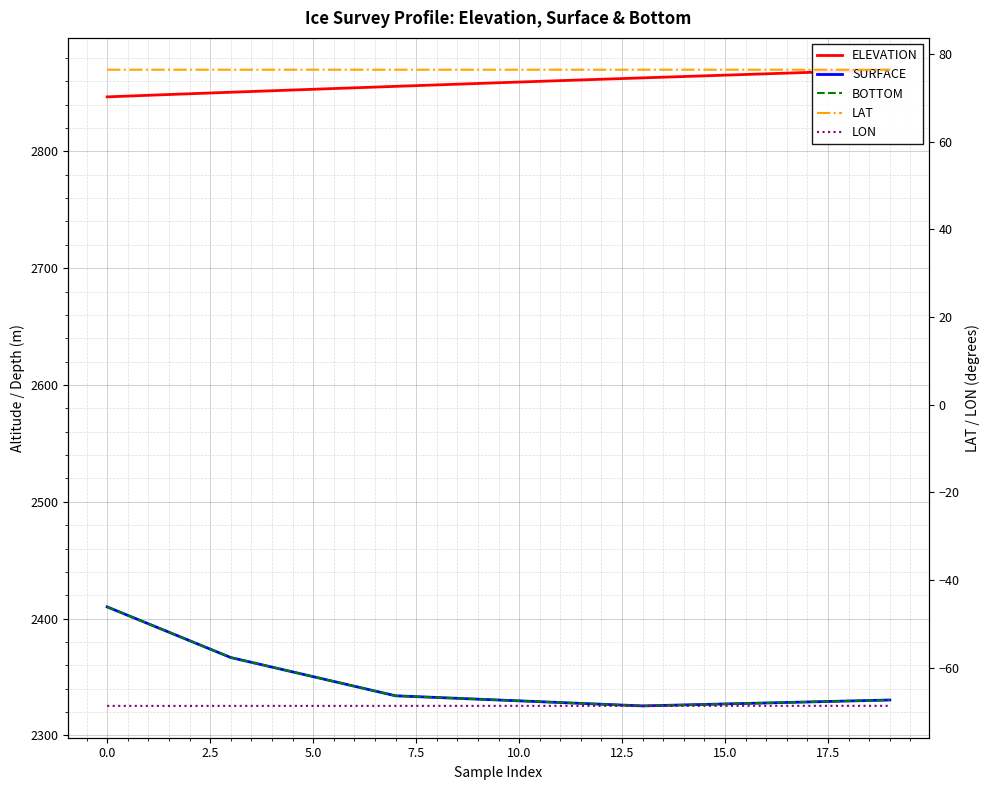

Rank the series at 17.5 from lowest to highest value.

LON, LAT, SURFACE, BOTTOM, ELEVATION